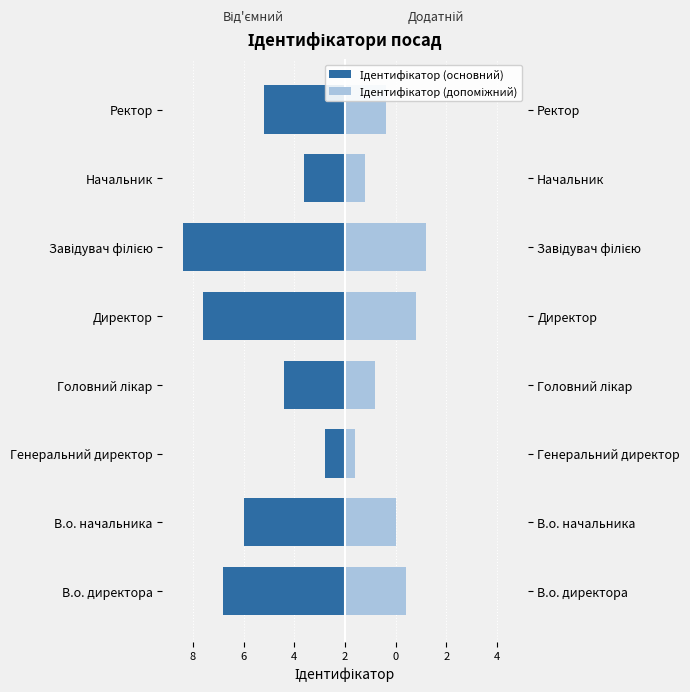

What is the minimum value for Ідентифікатор (основний)?

-8.0